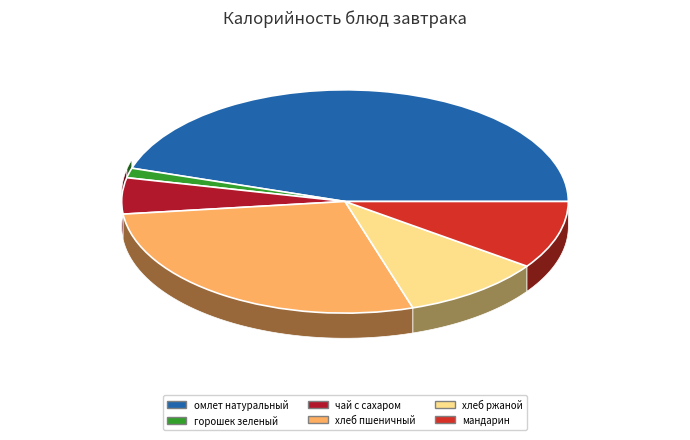

Rank the categories by value from highest to lowest.

омлет натуральный, хлеб пшеничный, хлеб ржаной, мандарин, чай с сахаром, горошек зеленый